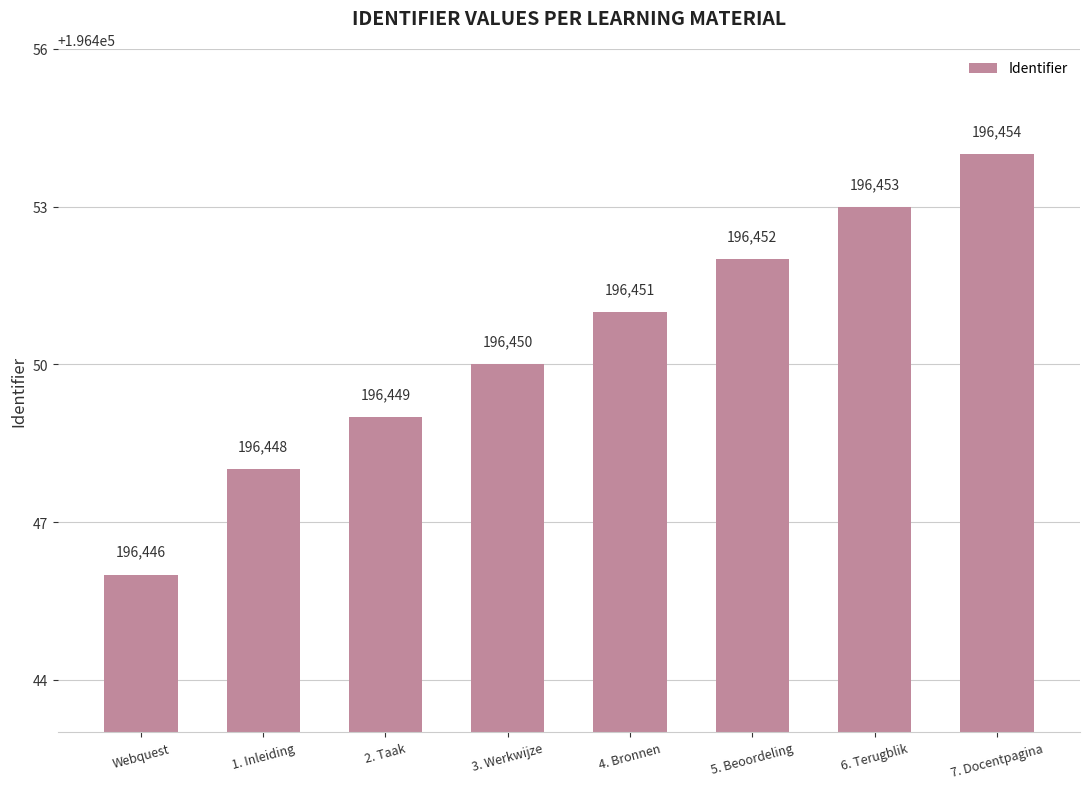

The chart shows a value of 316110 at Webquest. True or false?

False